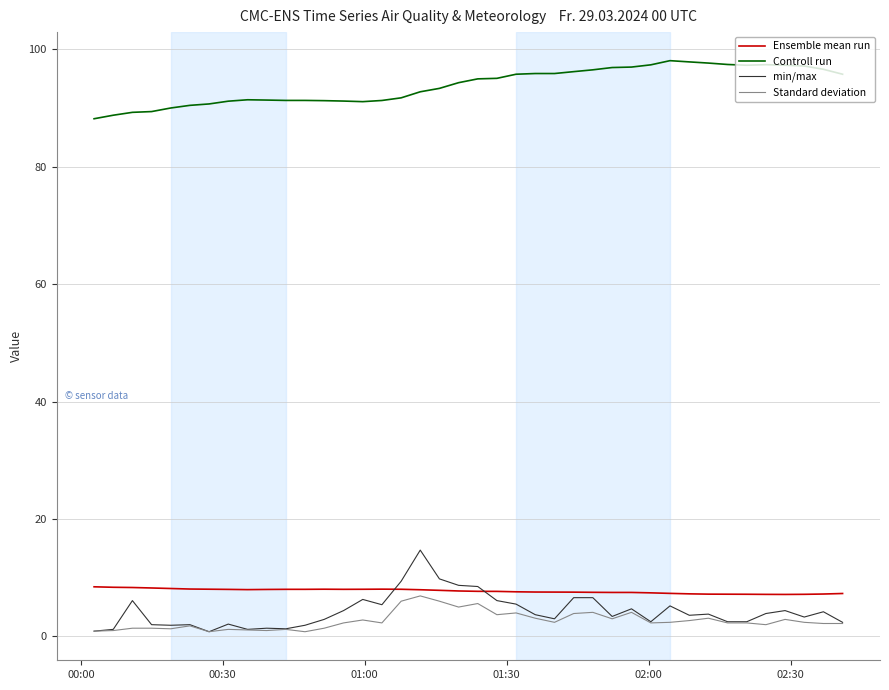

True or false: Standard deviation and Controll run cross at least once.

False